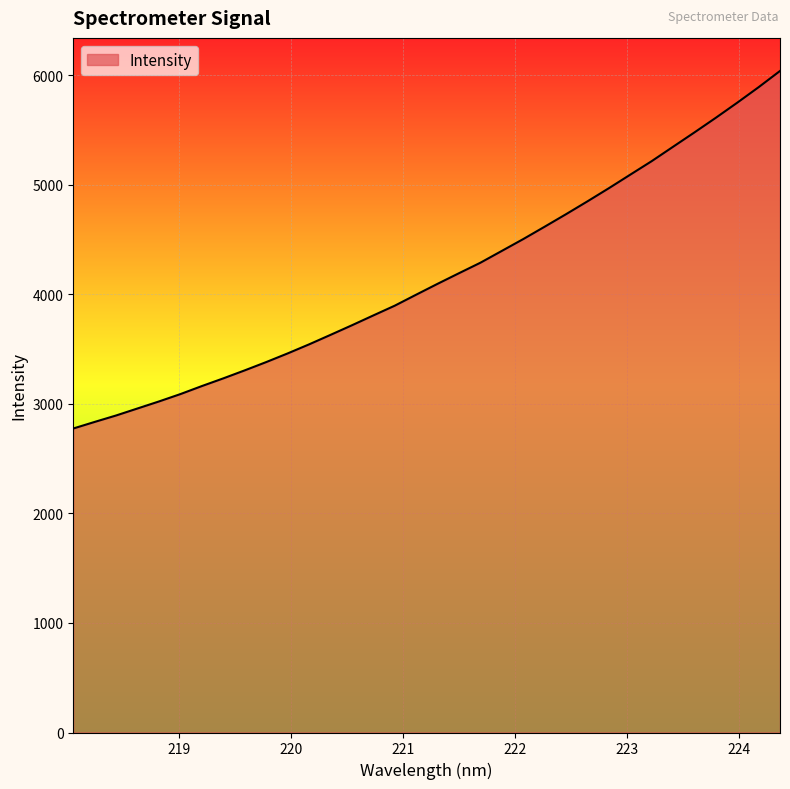

What is the difference between the maximum and minimum values?

3263.9